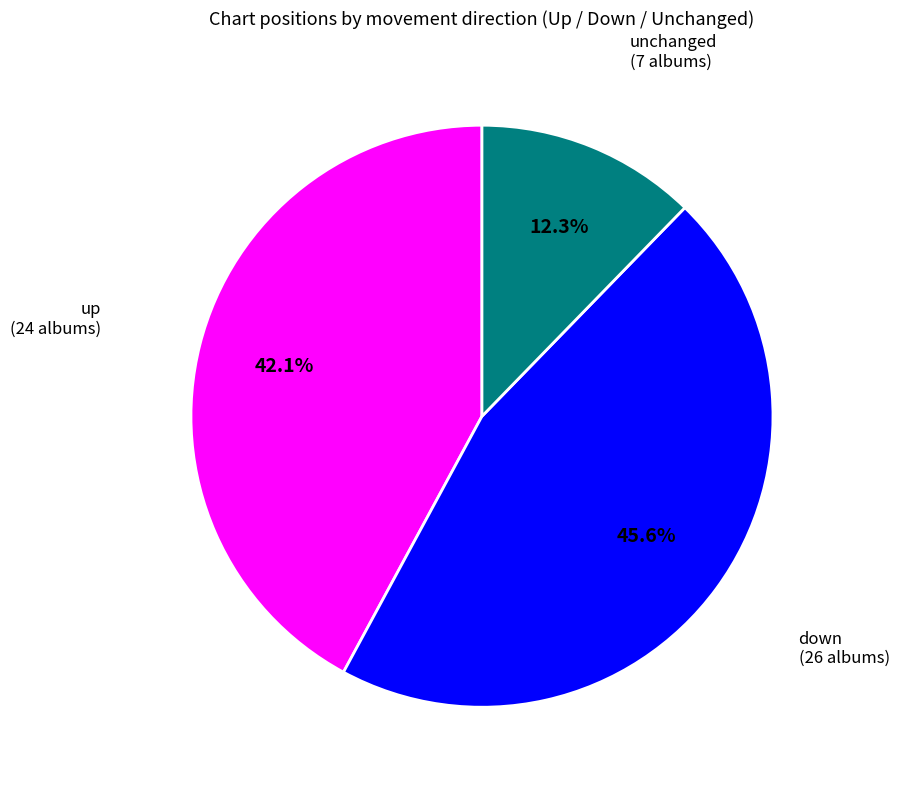

Is there any slice that represents more than half of the pie?

No